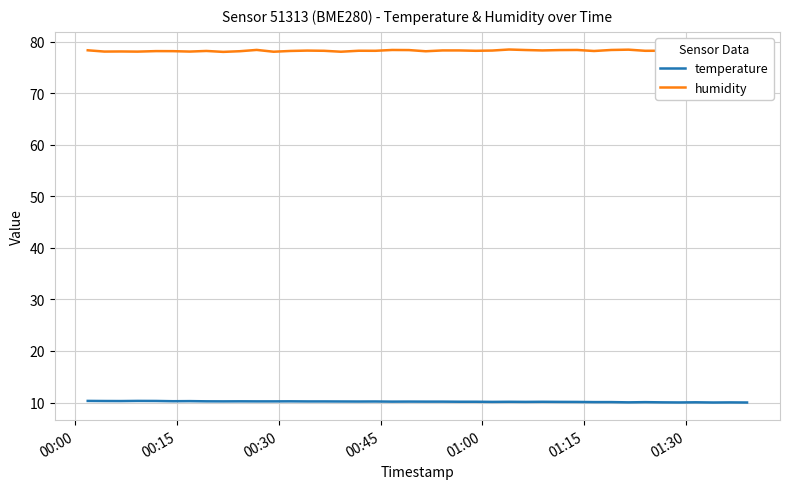

Rank the series by their average value, from lowest to highest.

temperature, humidity